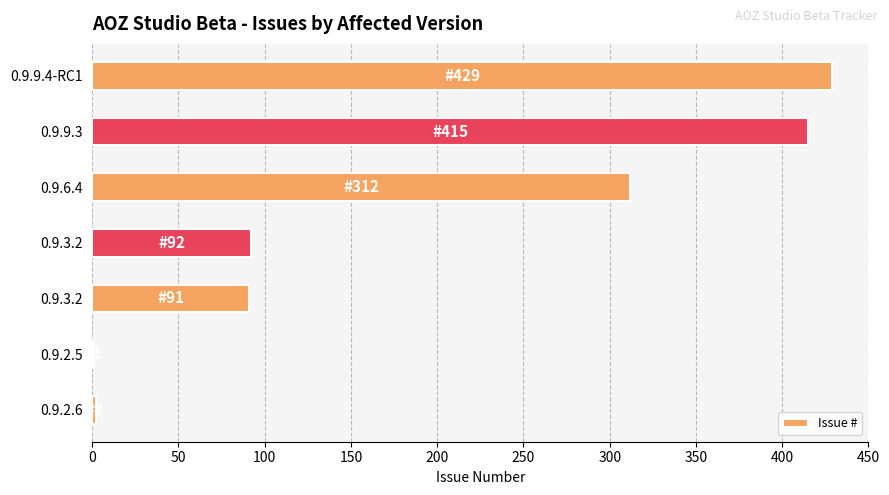

How many data points does each series have?

7